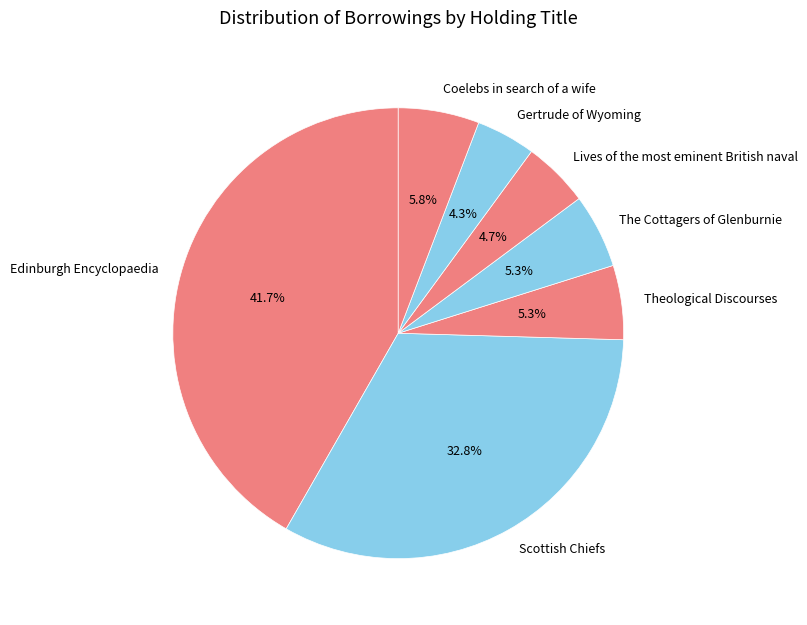

How many slices are in this pie chart?

7